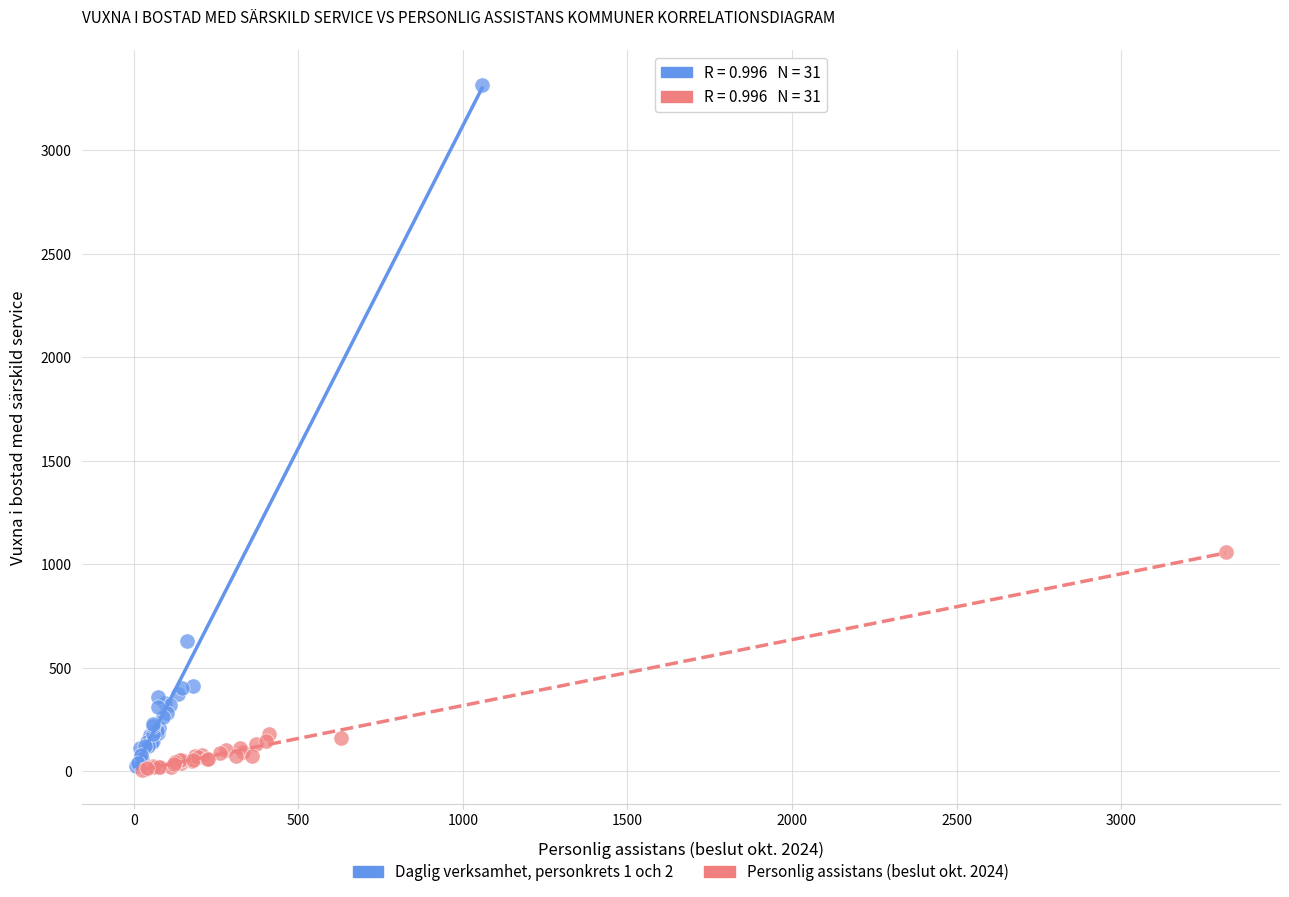

Which series has the widest spread of Y values?

Daglig verksamhet, personkrets 1 och 2